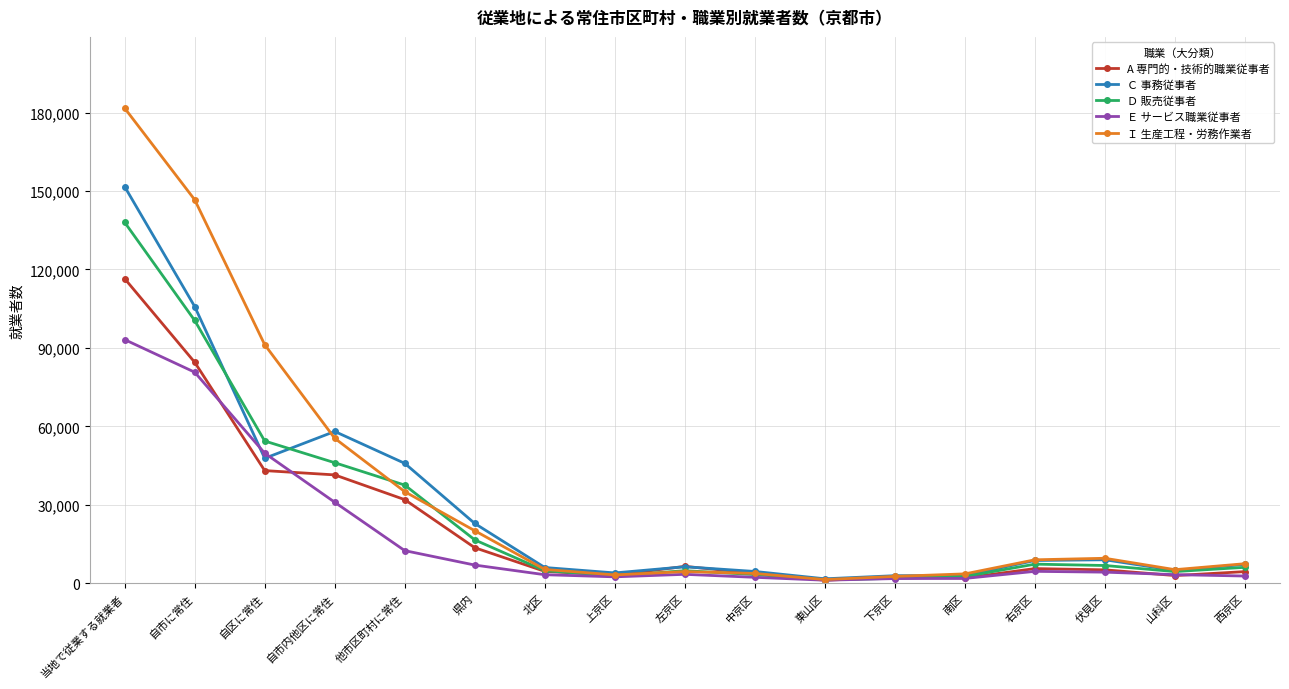

What is the label of the 10th point from the right?

上京区